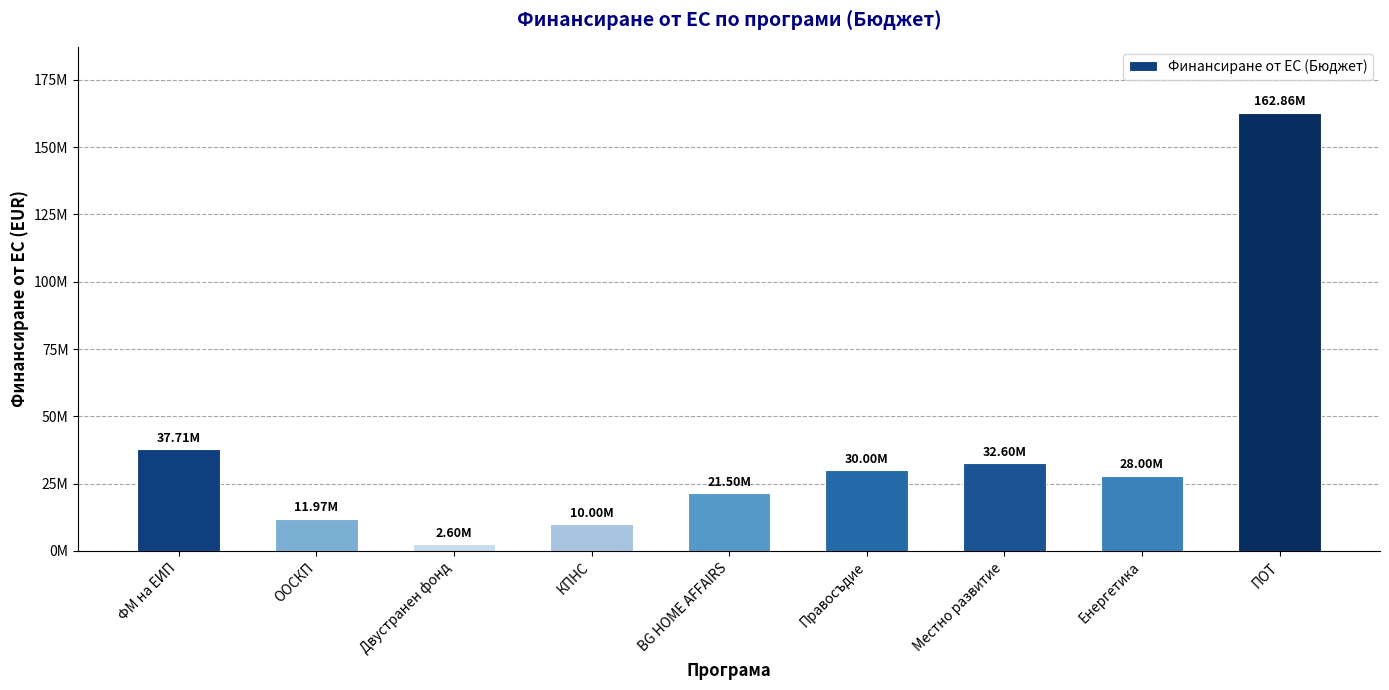

Where does the data first go above 28000000?

ФМ на ЕИП